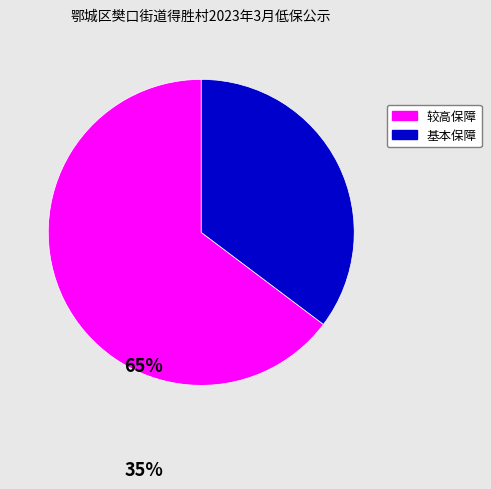

Do 基本保障 and 较高保障 together represent more than half of the pie?

Yes